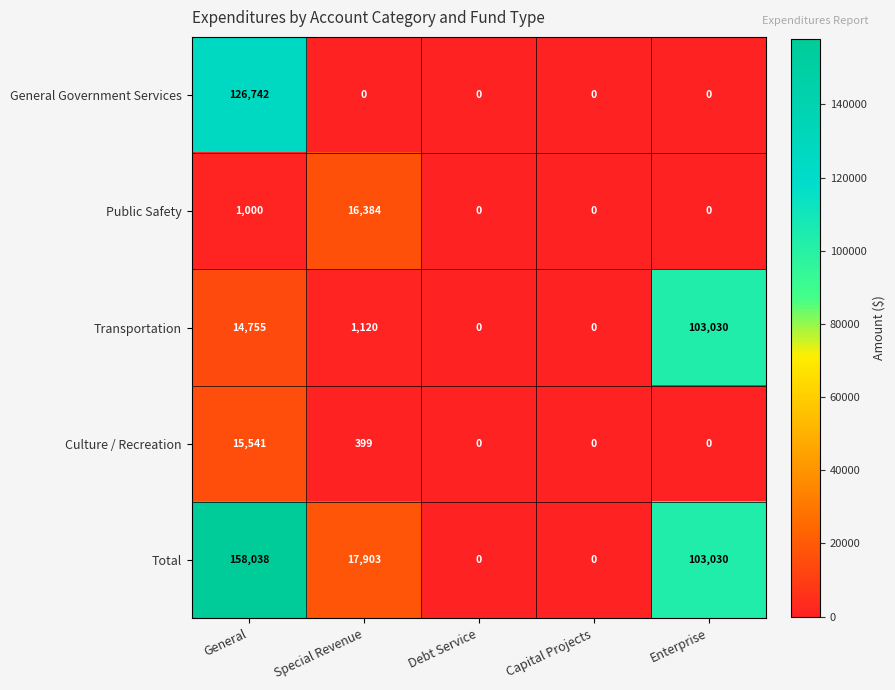

What is the difference between the second highest and minimum values in the Total series?

103030